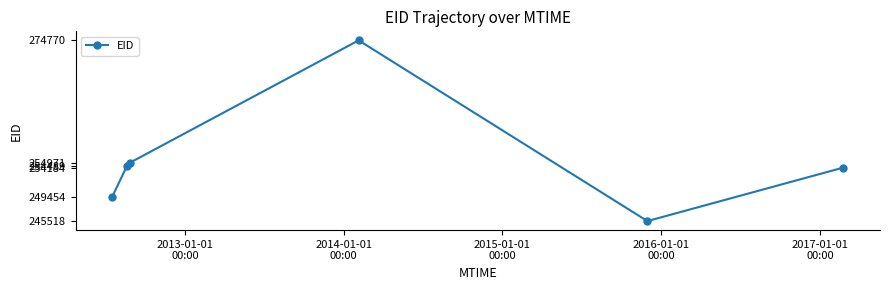

How many lines are shown in the chart?

1